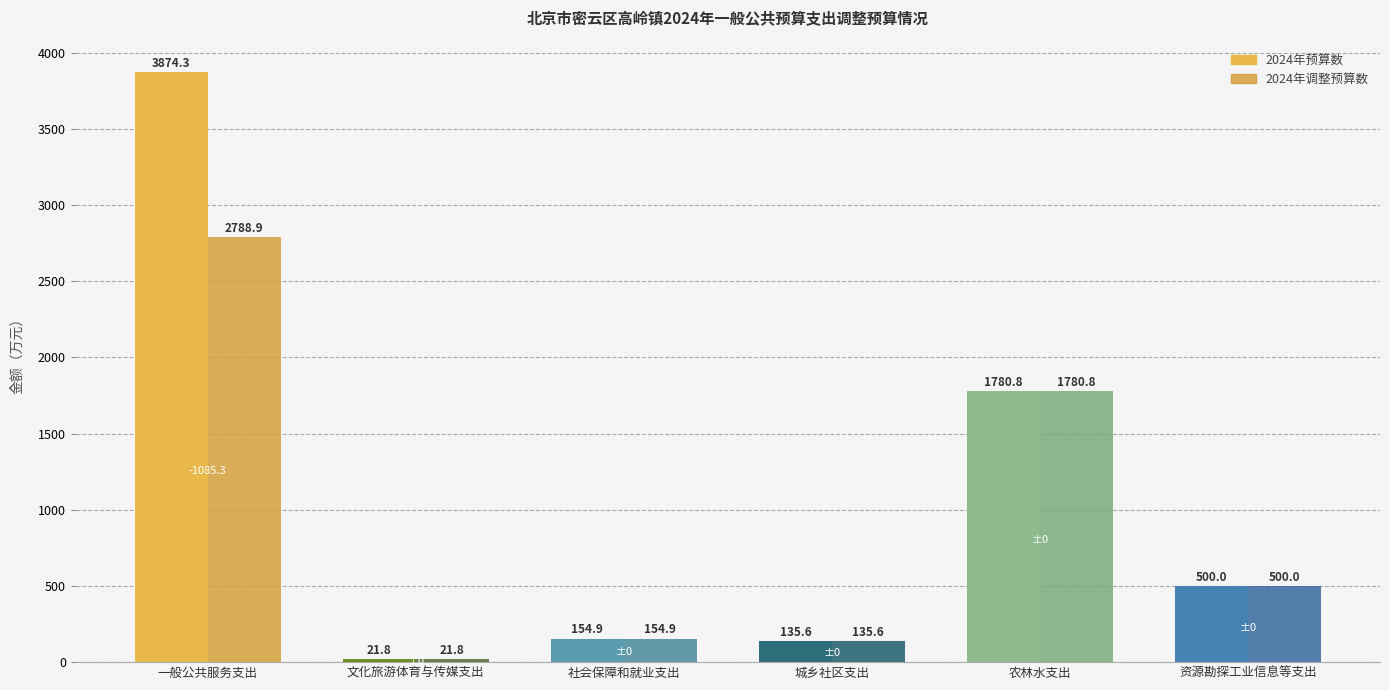

Rank the series by their maximum value, from highest to lowest.

2024年预算数, 2024年调整预算数